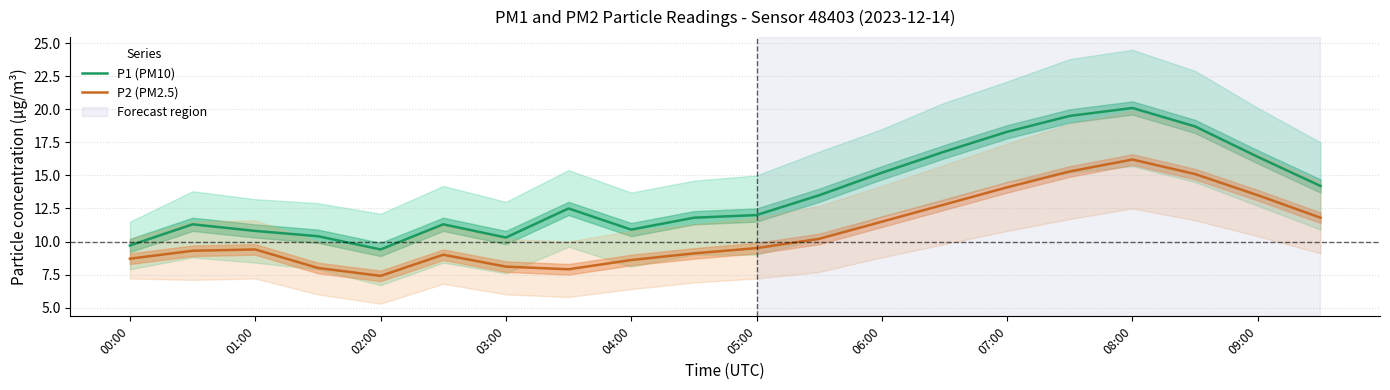

What is the label of the 1st point from the left?

00:00